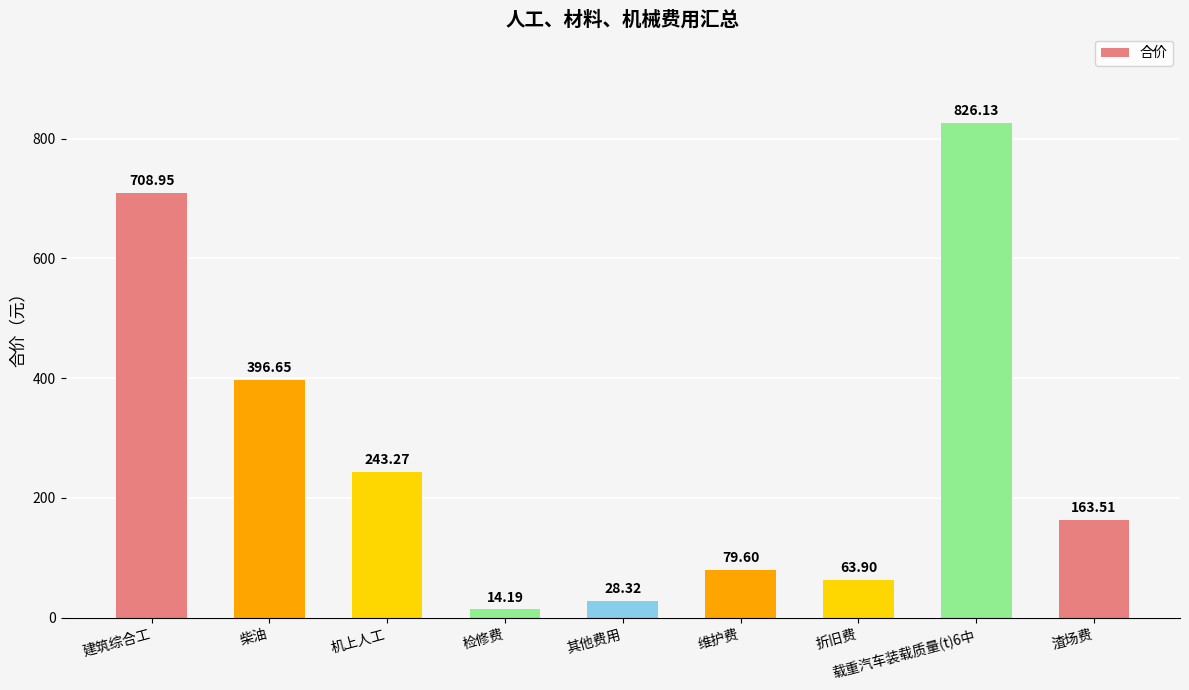

What is the change in value from 机上人工 to 检修费?

-229.1